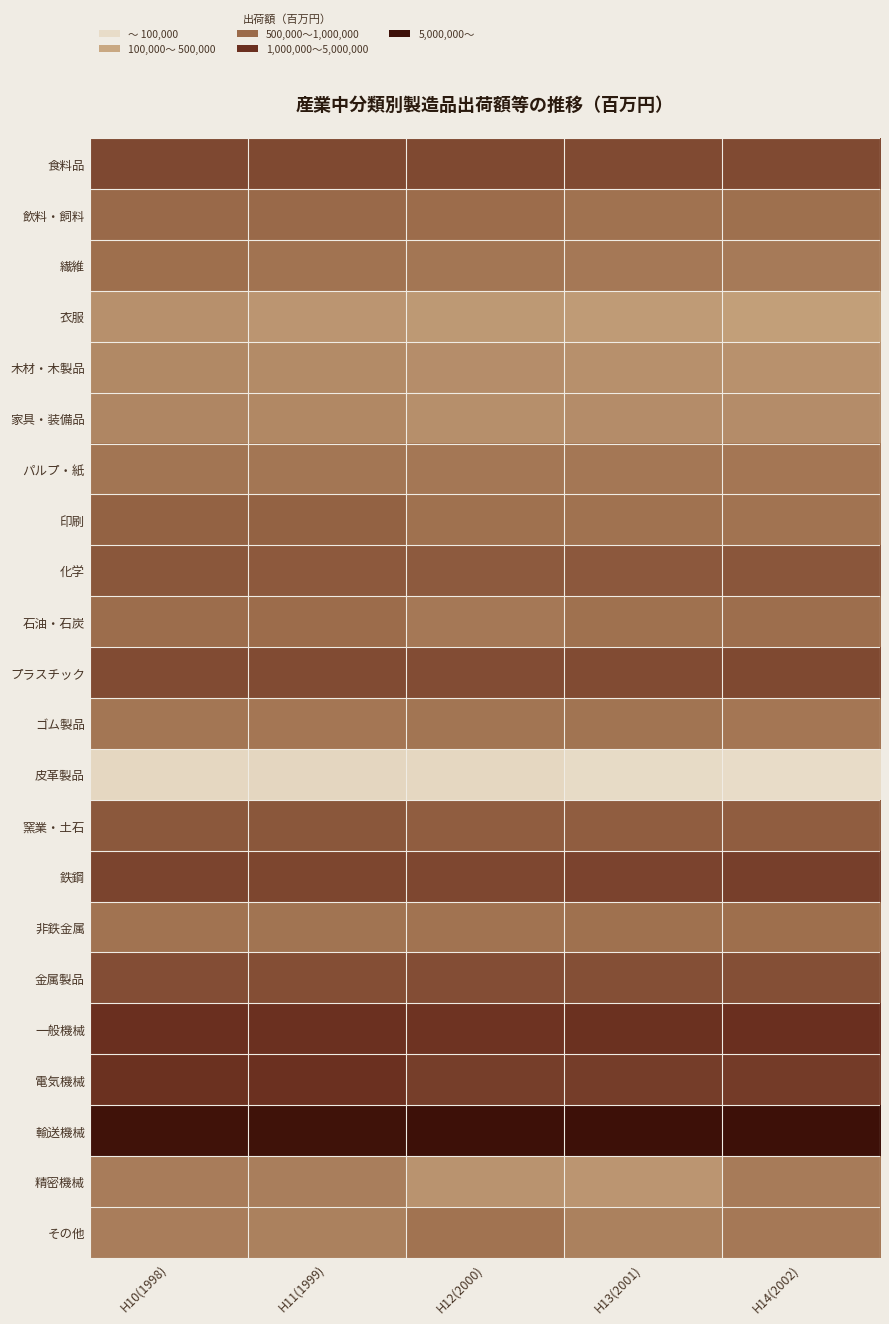

At which category does the chart reach its peak across all series?

H14(2002)